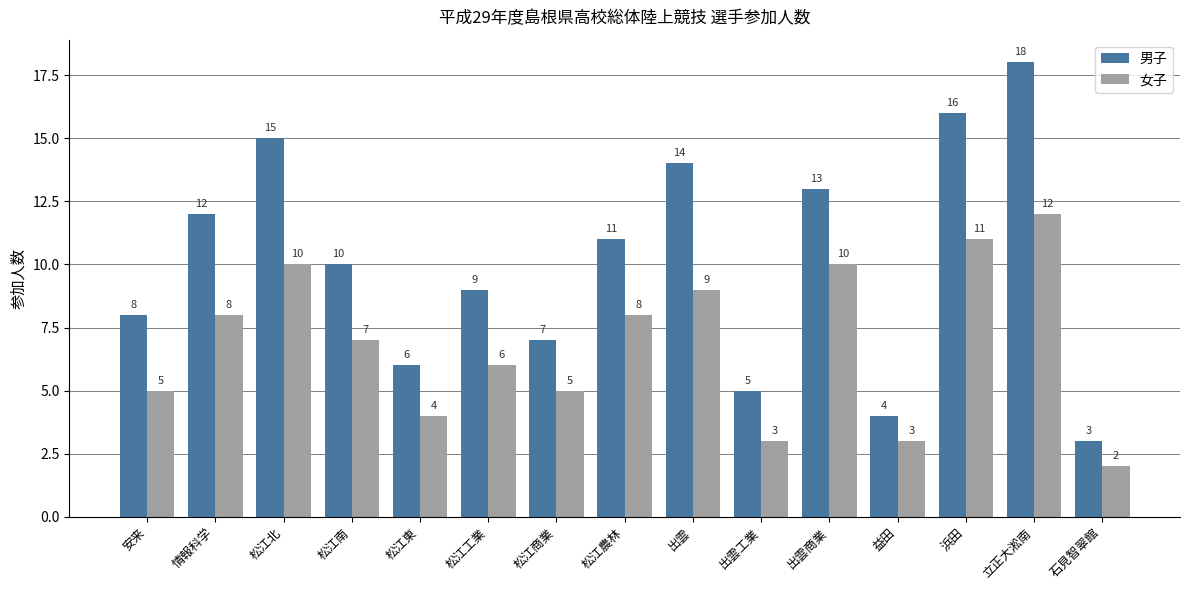

At which category does the chart reach its minimum across all series?

石見智翠館